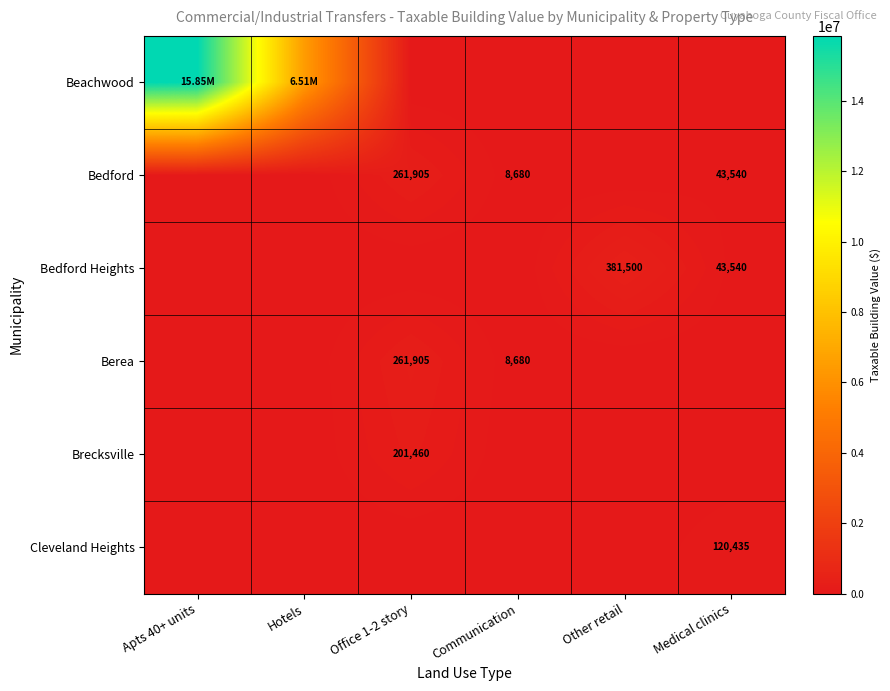

Count the number of categories in the chart.

6